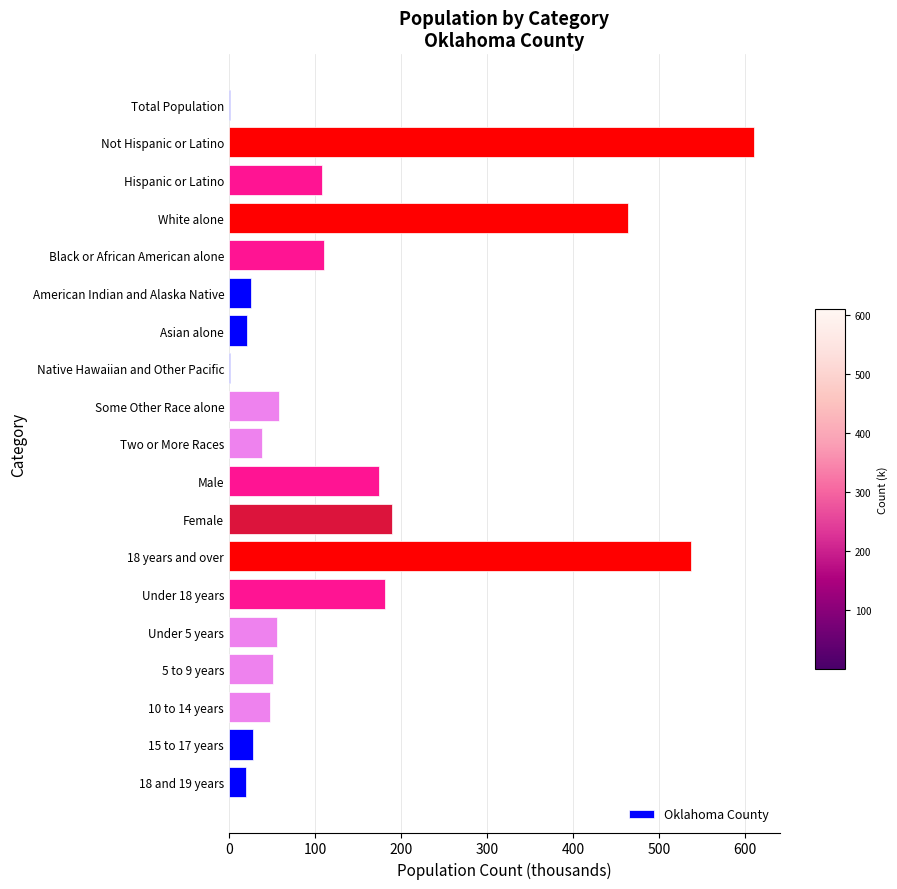

Where is the data nearest to the value 305?

Female